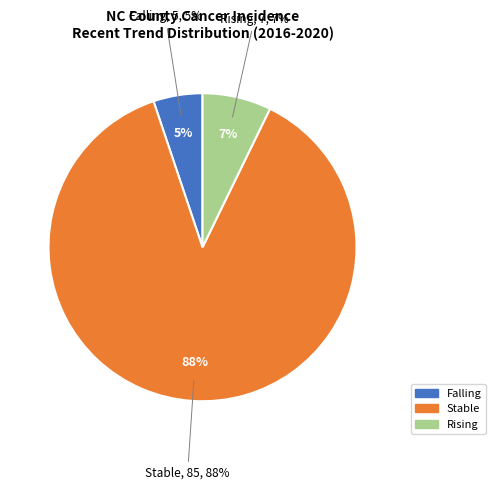

Count the number of slices in the pie.

3